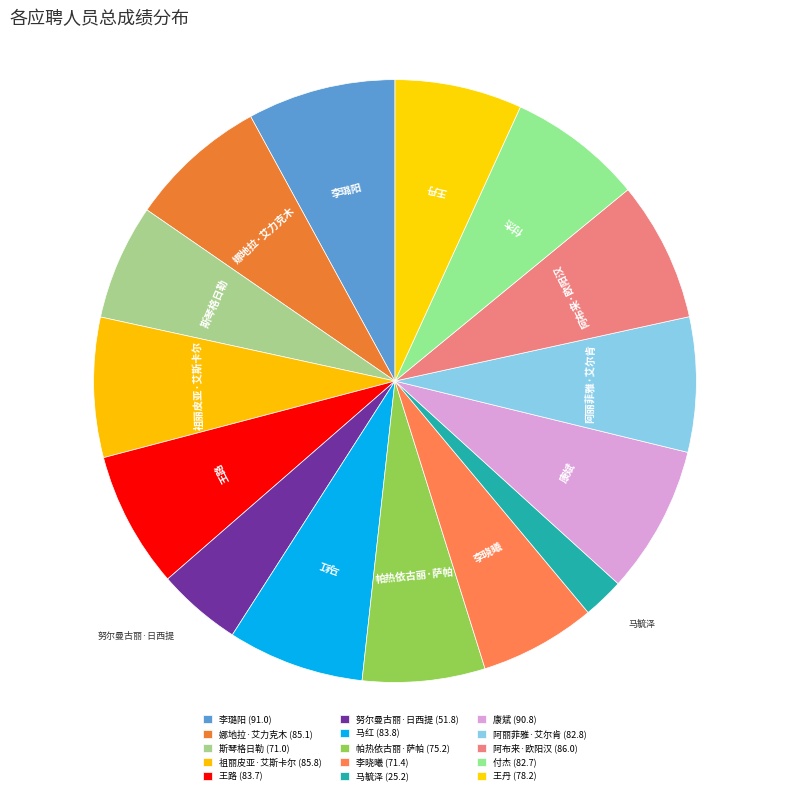

What is the smallest slice in the pie chart?

马毓泽